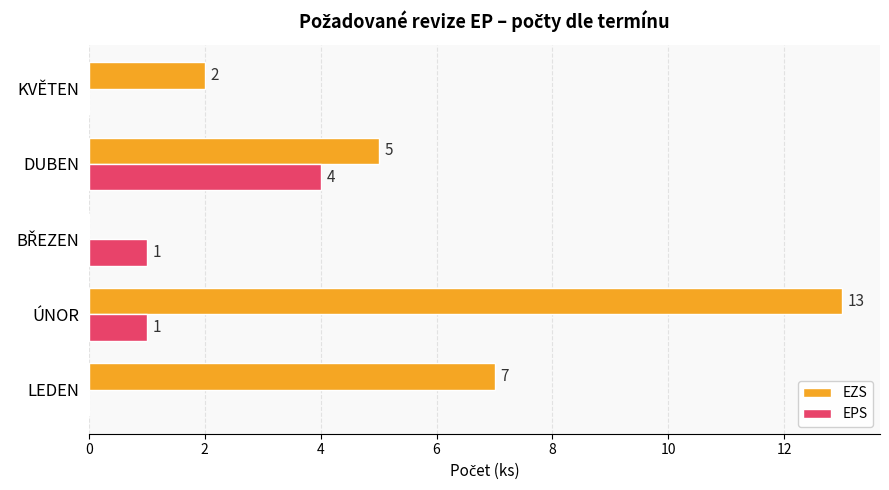

What is the maximum value shown in the chart?

13